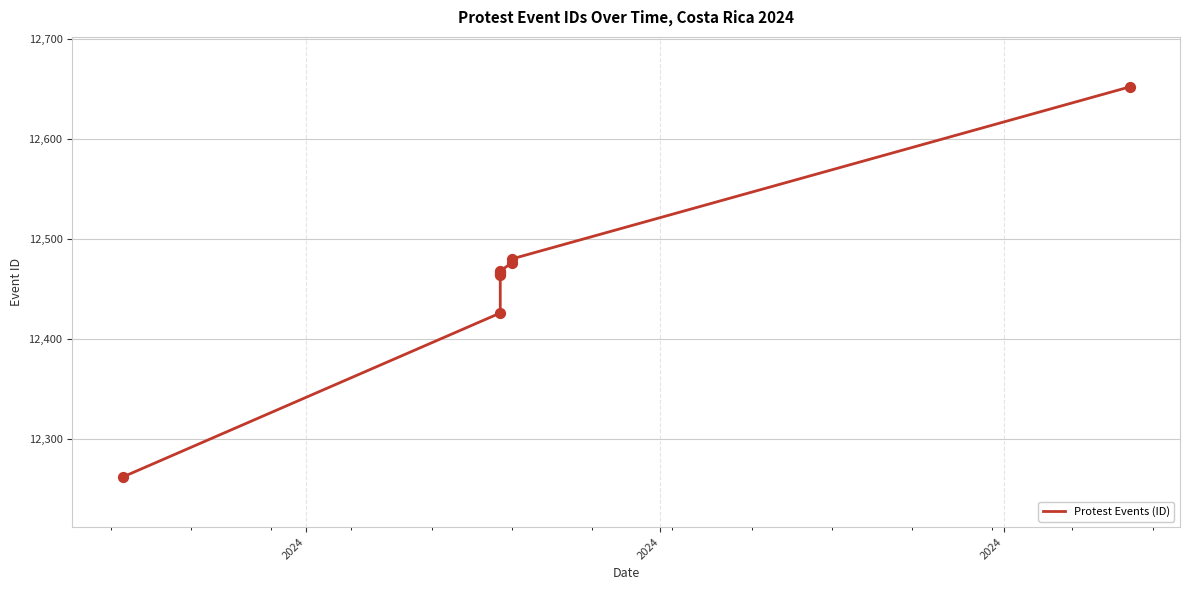

What is the ratio of the value at 2024 to the value at 2024?

1.0